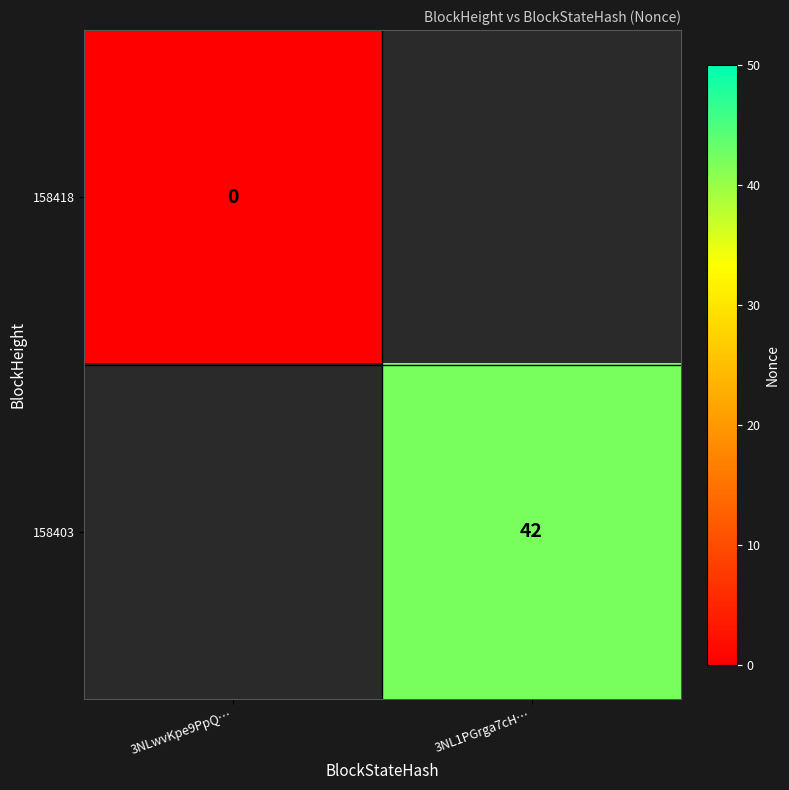

Count the number of categories in the chart.

2